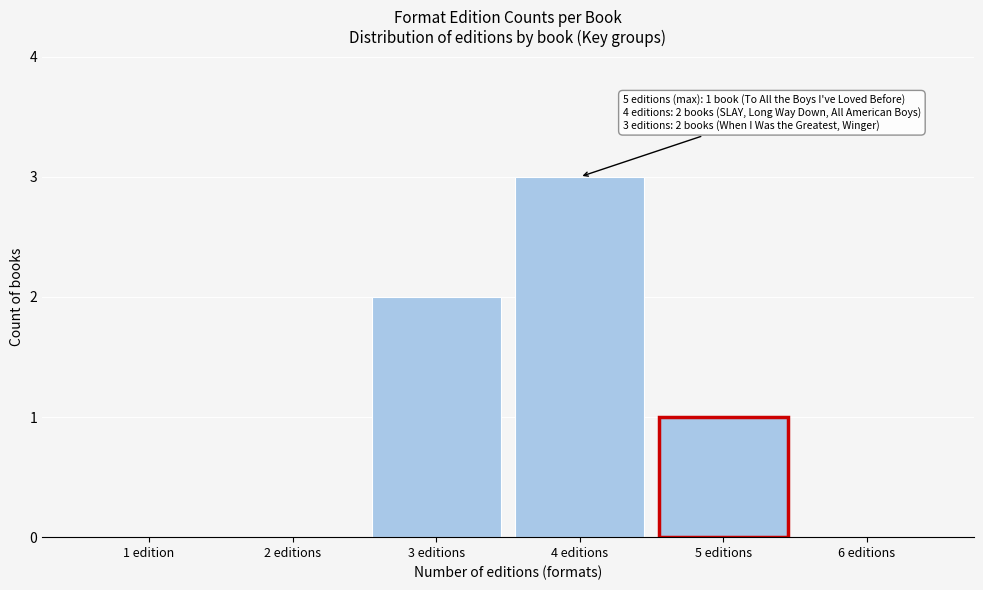

Reading left to right, transcribe all the data shown in this chart.

1 edition=0	2 editions=0	3 editions=2	4 editions=3	5 editions=1	6 editions=0